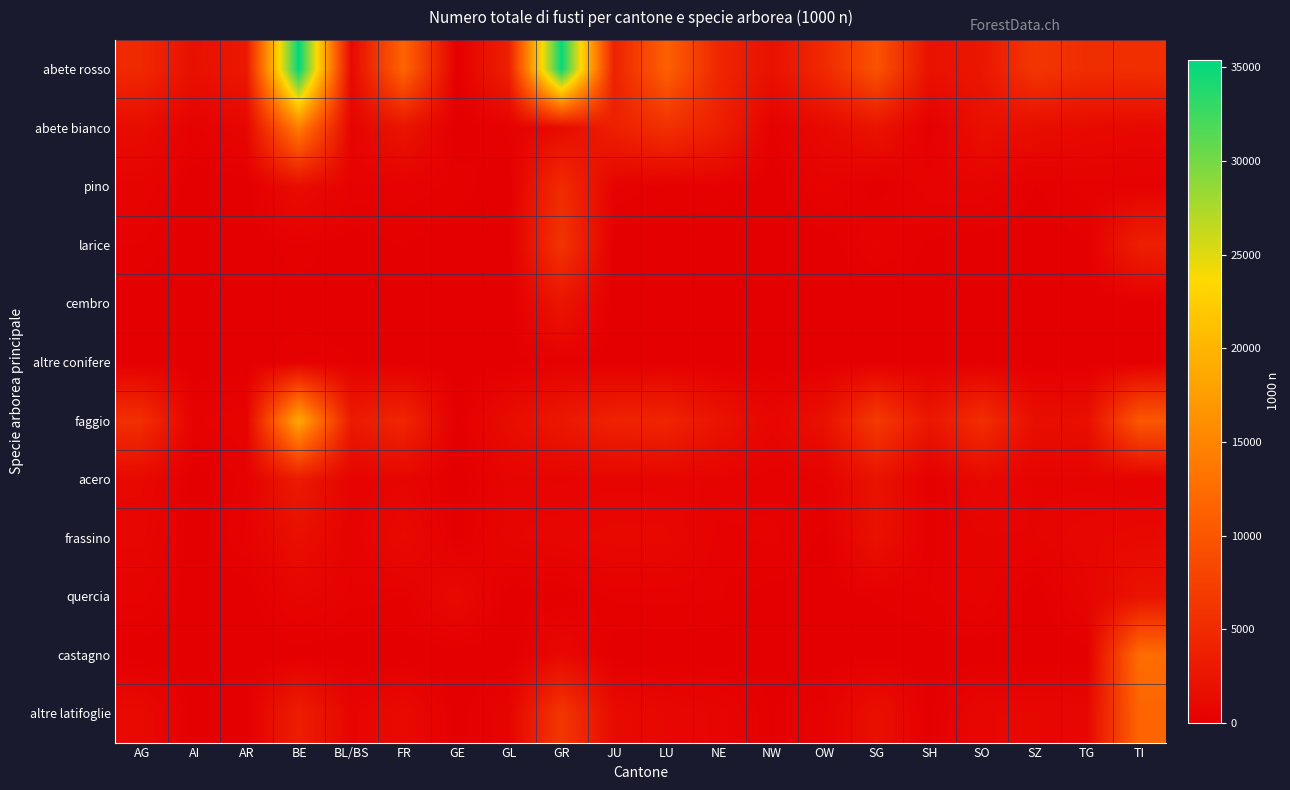

Which series has the widest spread of values?

abete rosso